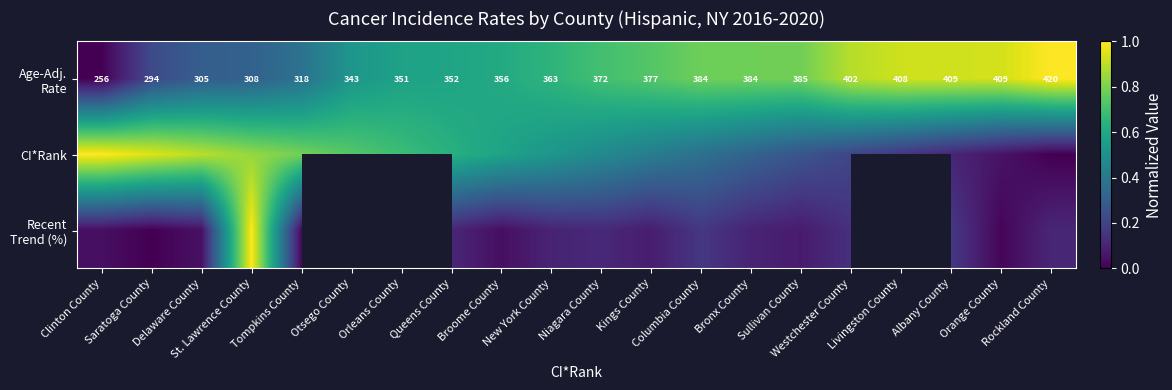

What is the difference between the highest and lowest values at Kings County?

0.7